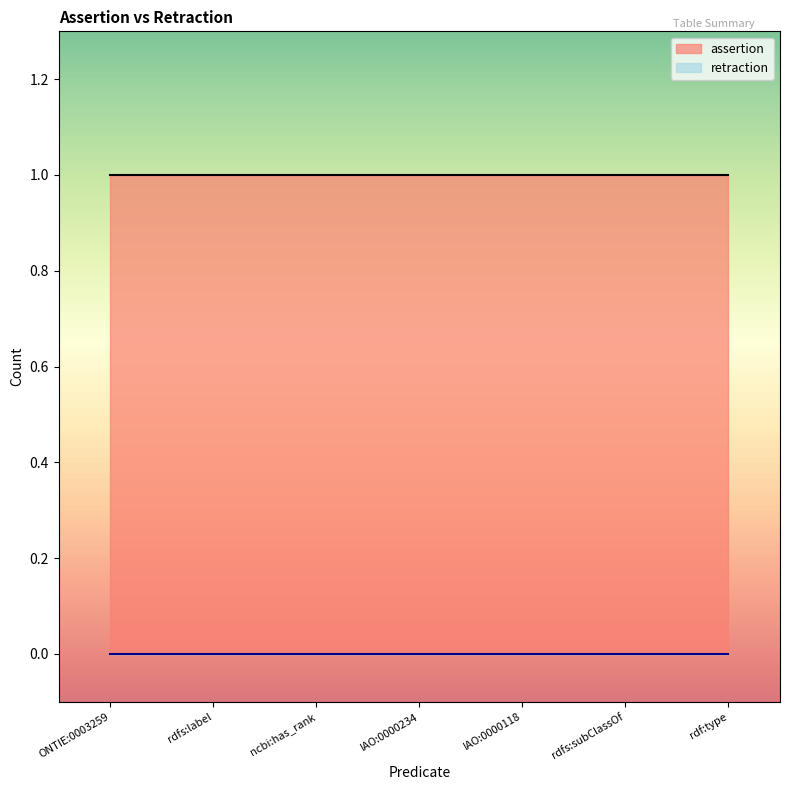

True or false: assertion has more than 2 points higher than both neighbors.

False